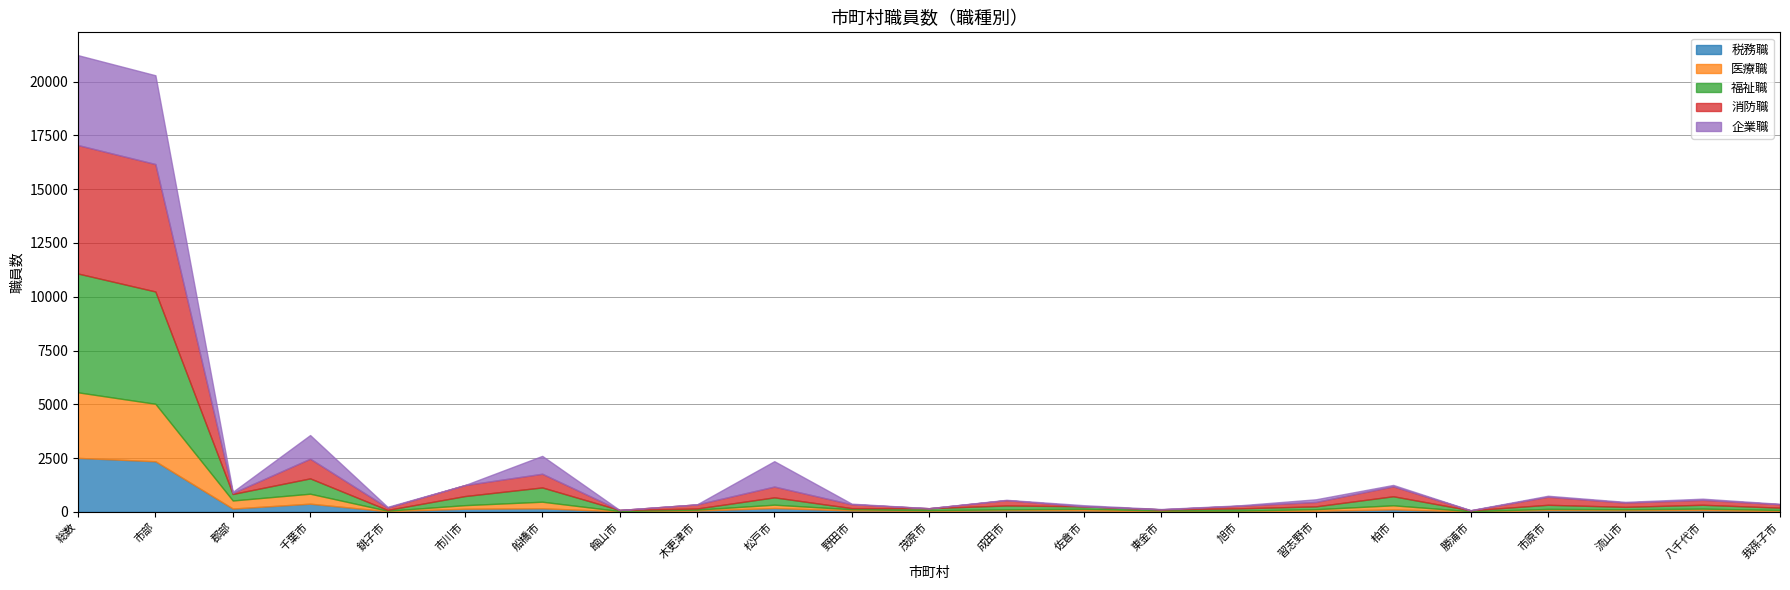

The value of 消防職 at 千葉市 is 915. True or false?

True